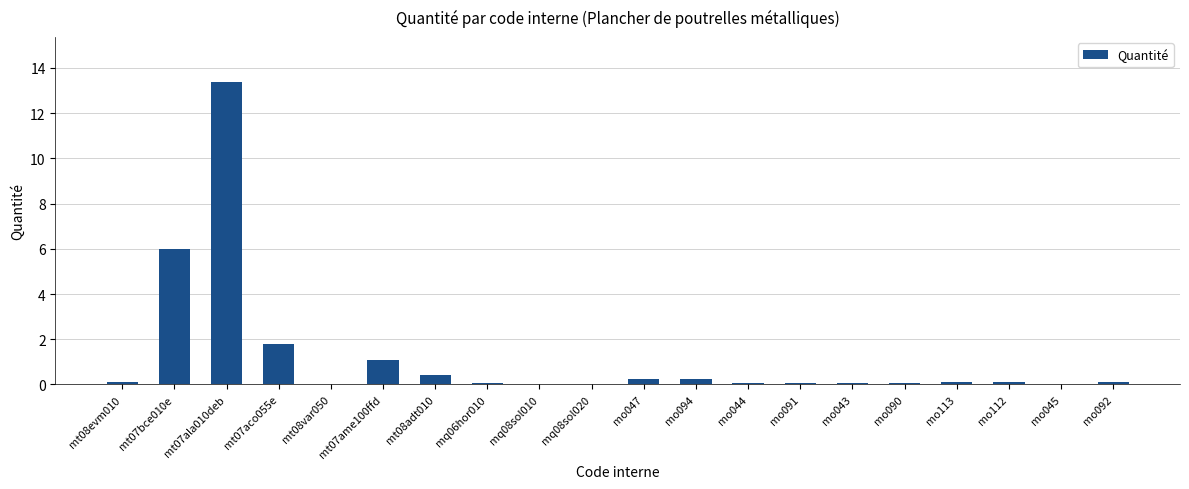

Count the number of data series in this chart.

1